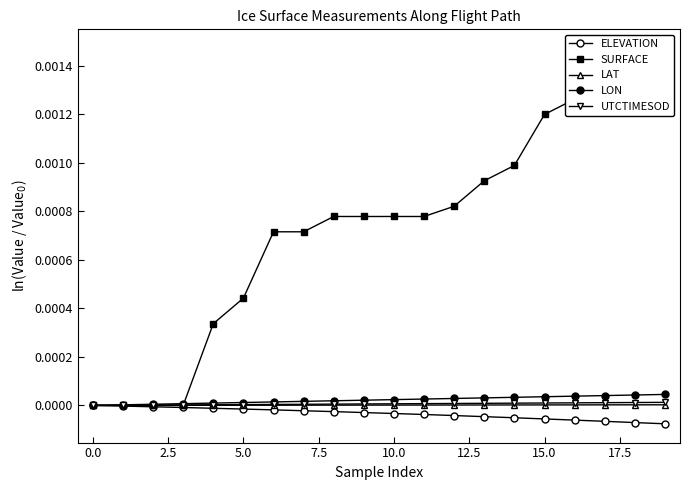

Between −2.5 and 20.0, which series saw the biggest shift?

SURFACE